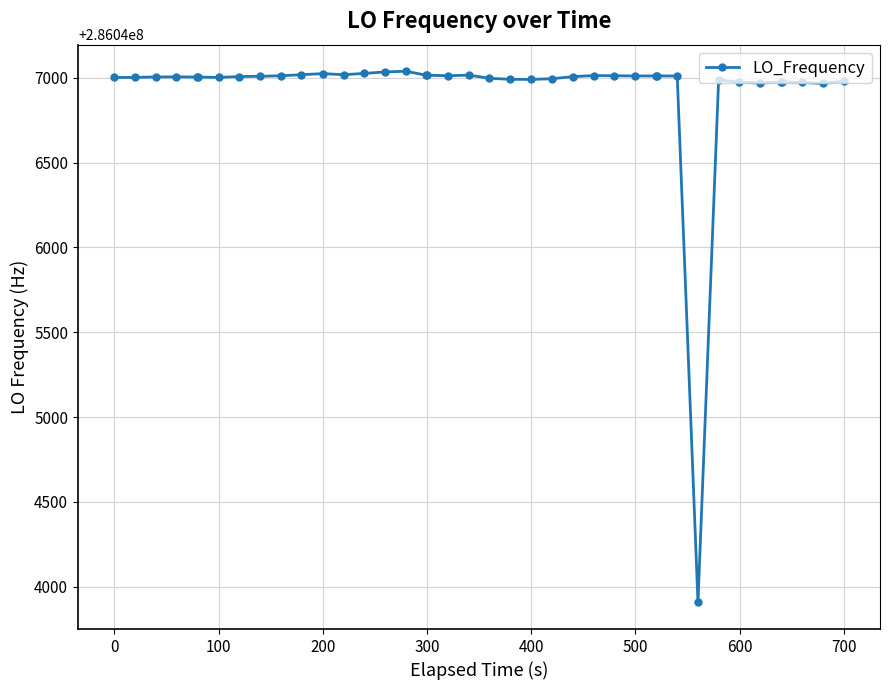

What is the value of the 22nd point from the left?

286046990.8